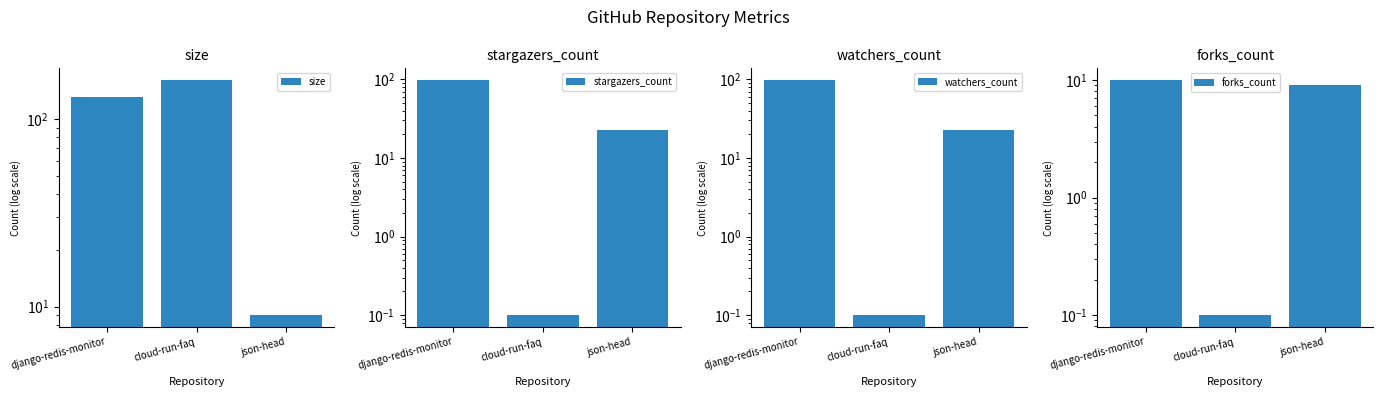

Reading left to right, what are all the values shown in this chart?

size: 132.0	162.0	9.0
stargazers_count: 98.0	0.1	23.0
watchers_count: 98.0	0.1	23.0
forks_count: 10.0	0.1	9.0